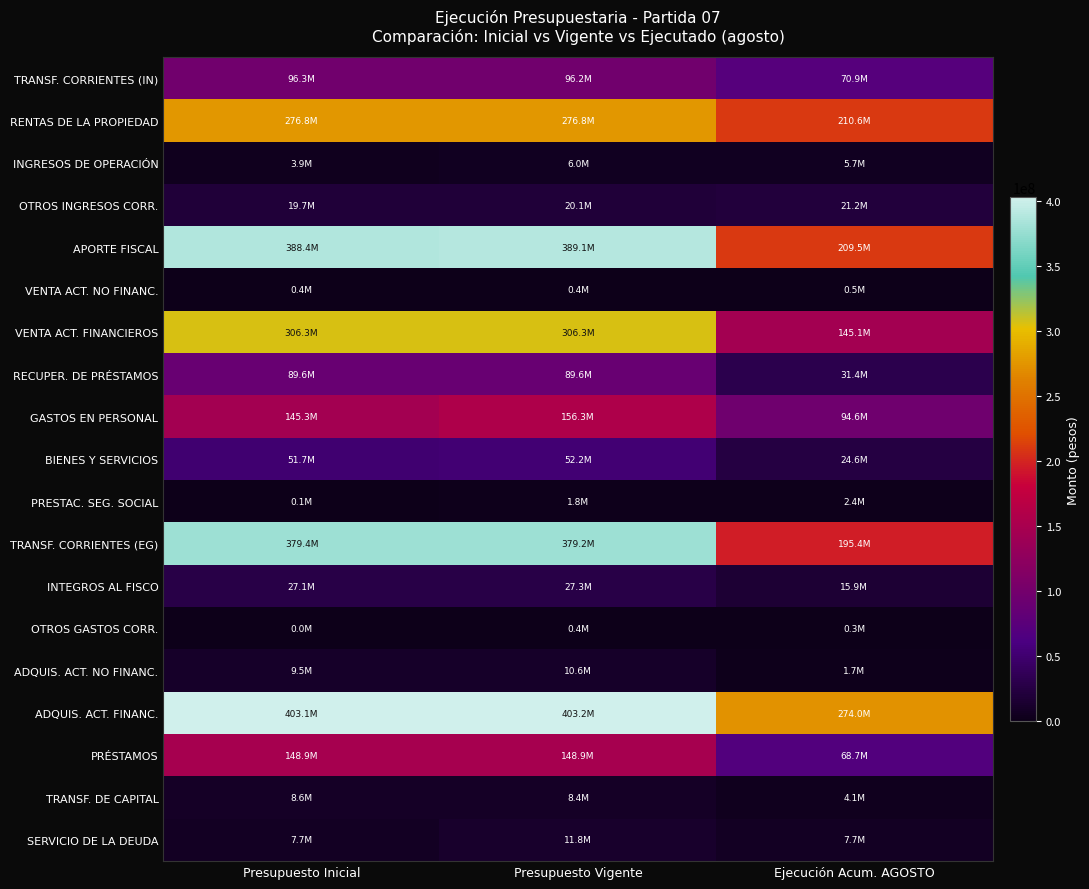

What is the smallest value displayed?

30